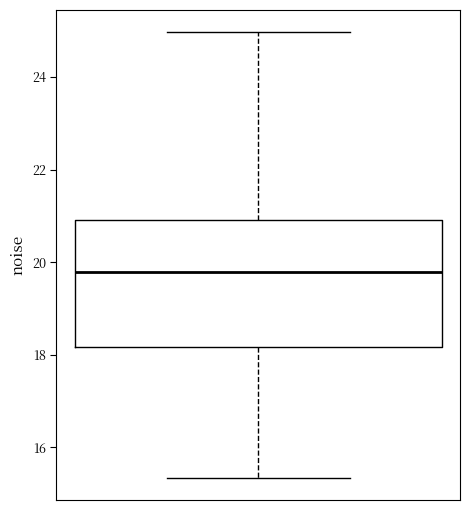

Where is the lower edge of the box on the y-axis? The values are not printed on the chart, so give them approximately, as read against the axis.

18.2